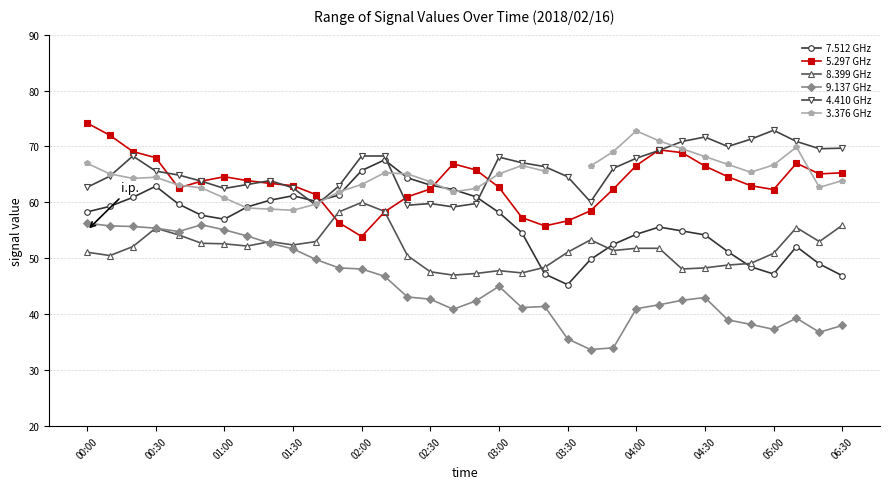

Which series has the largest total across all categories?

4.410 GHz